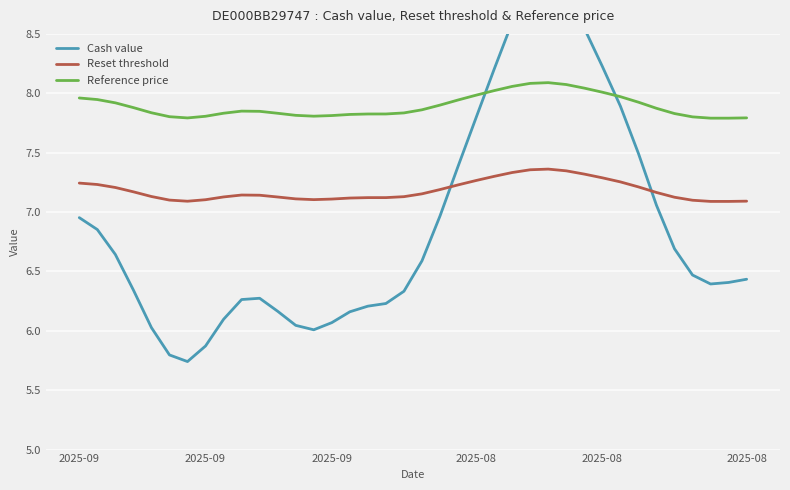

What is the difference between the maximum and minimum values in the Reference price series?

0.3